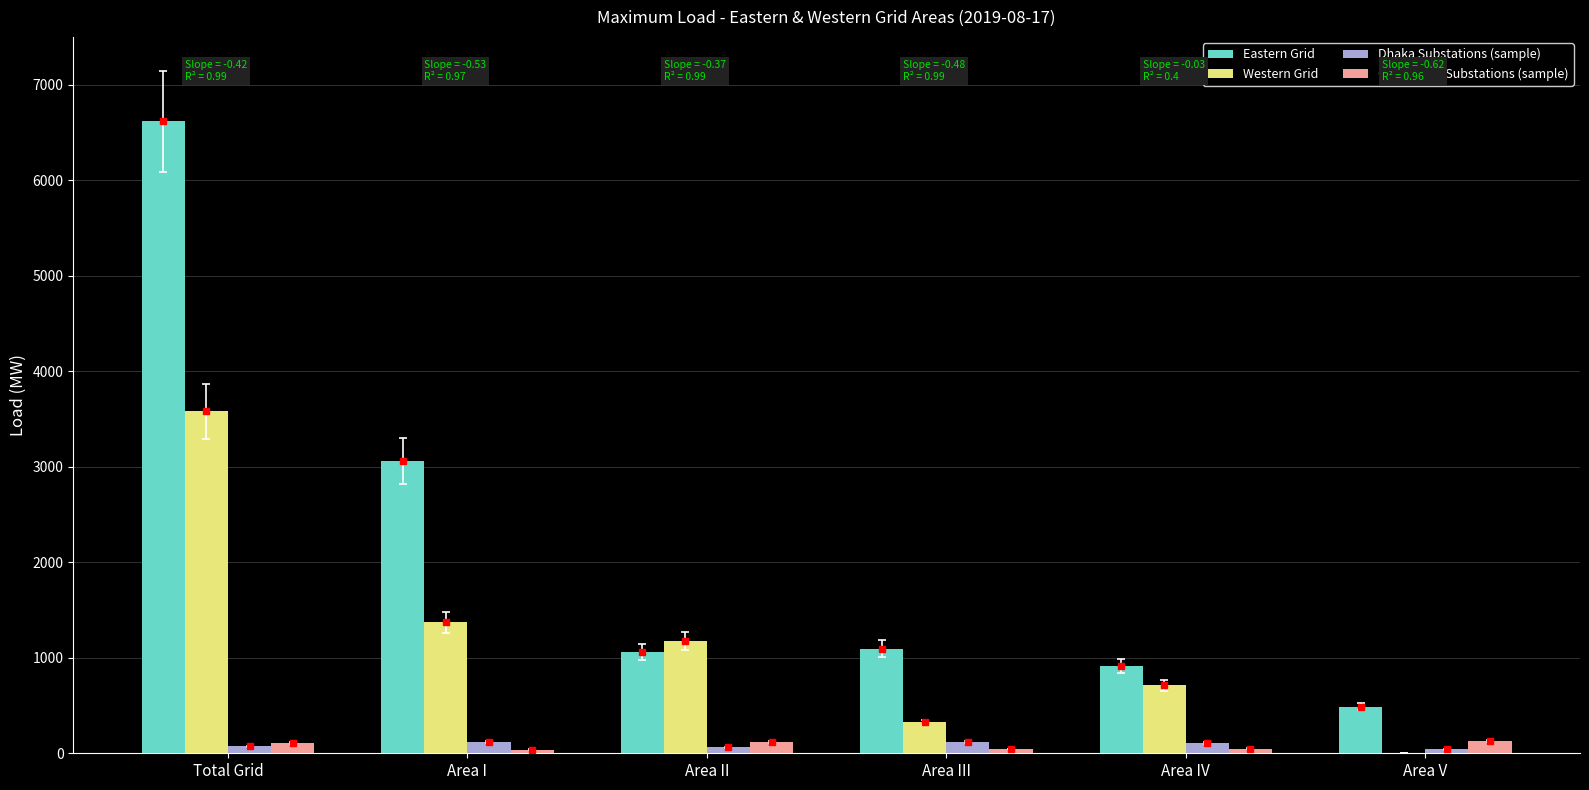

Which series has the largest total across all categories?

Eastern Grid